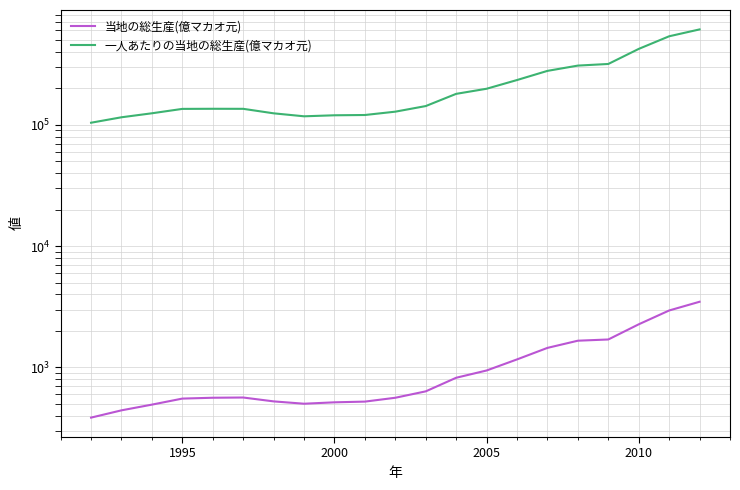

True or false: 当地の総生産(億マカオ元) and 一人あたりの当地の総生産(億マカオ元) cross at least once.

False